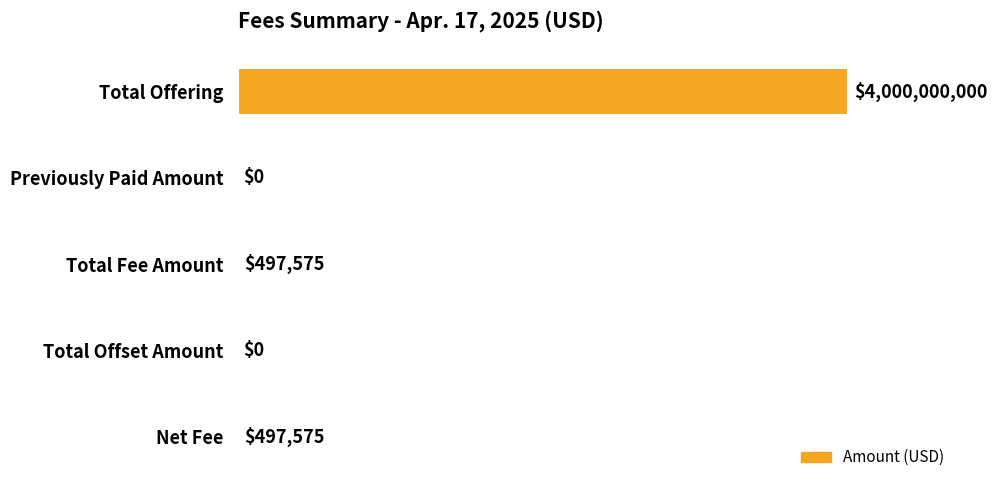

How many data points does each series have?

5